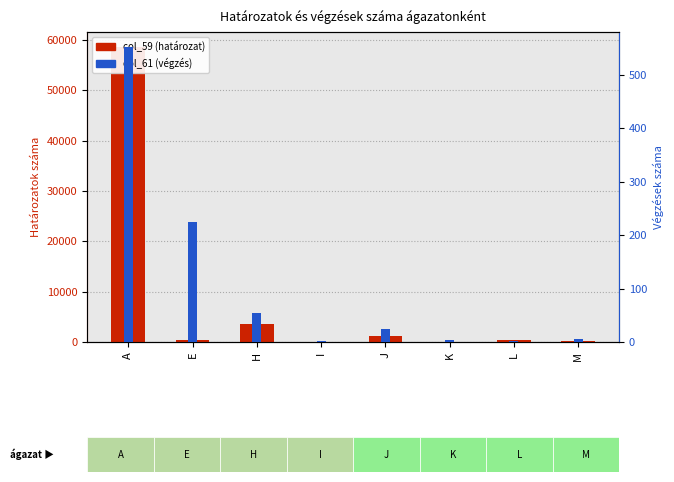

What is the greatest value displayed?

58624